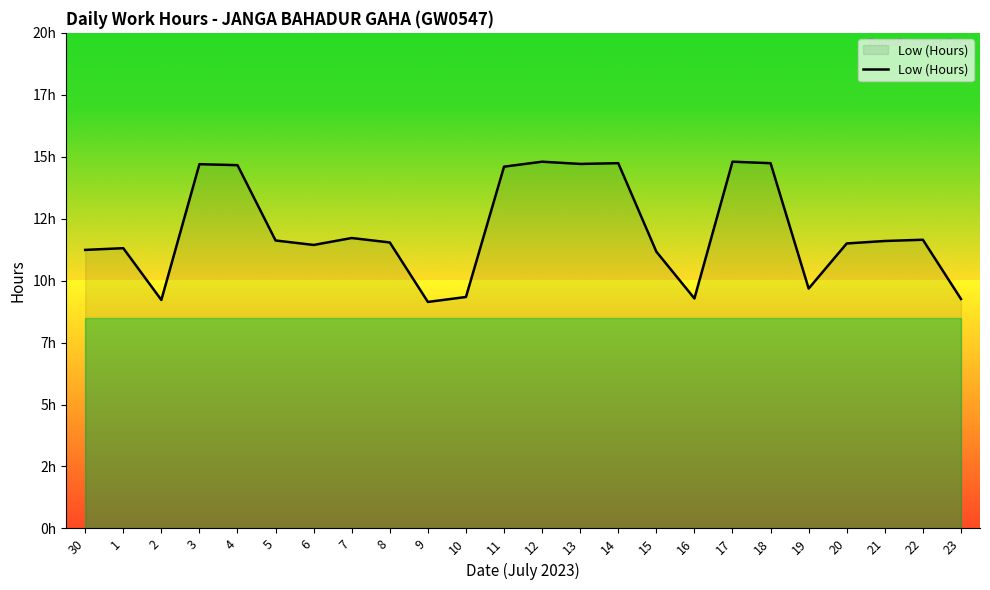

What is the change in value from 9 to 20?

+2.4